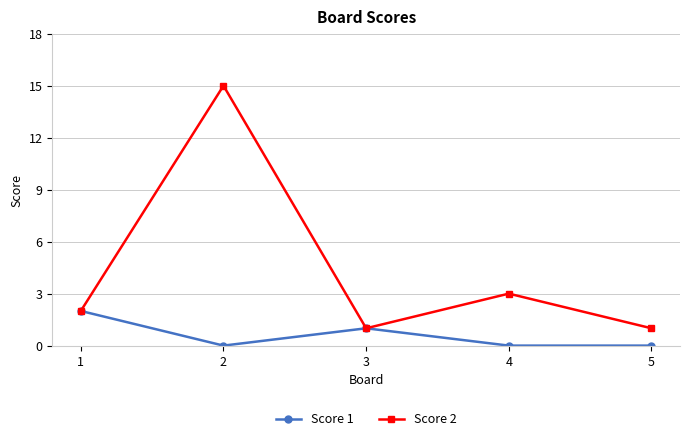

Which series has the largest range (max minus min)?

Score 2